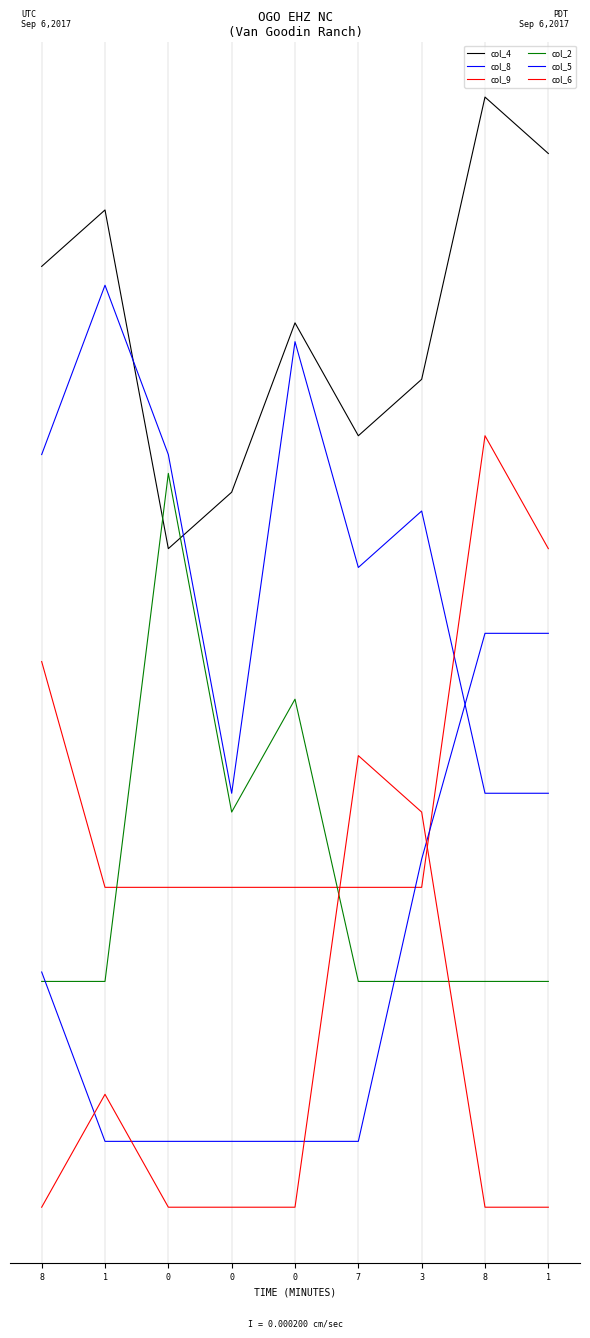

Does the chart have visible grid lines?

Yes